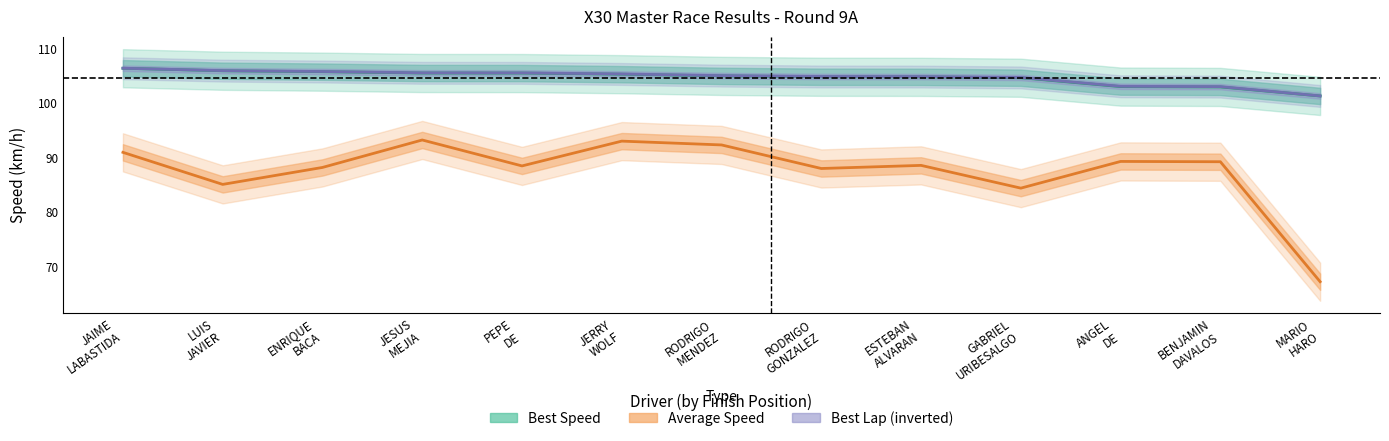

The value of Best Speed at ESTEBAN ALVARAN is 158.4. True or false?

False